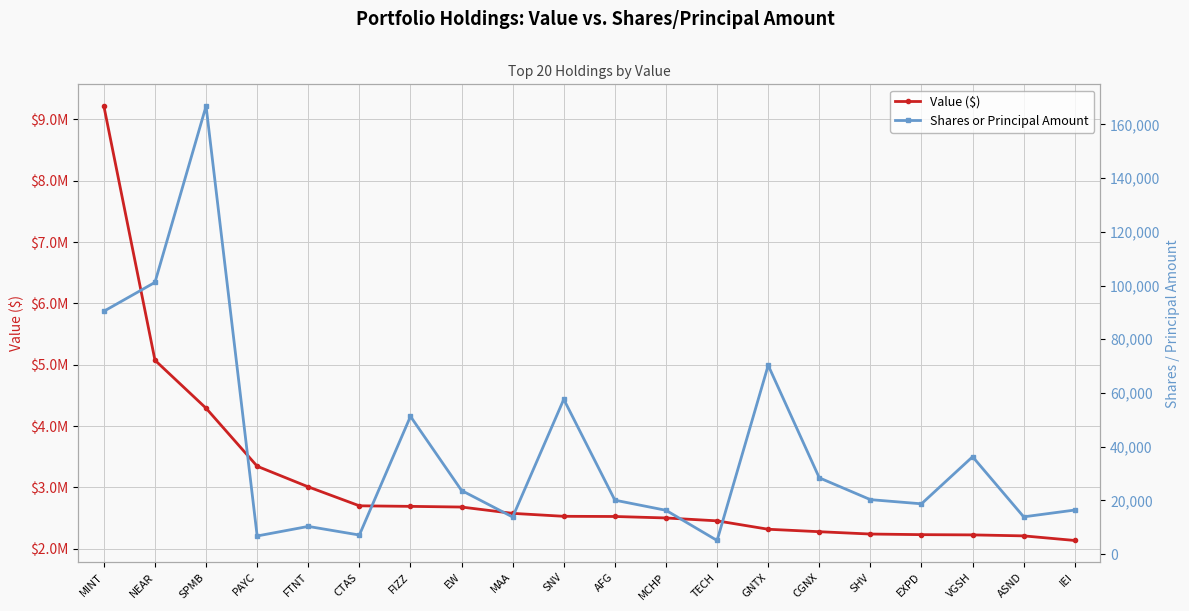

How many data points does each series have?

20